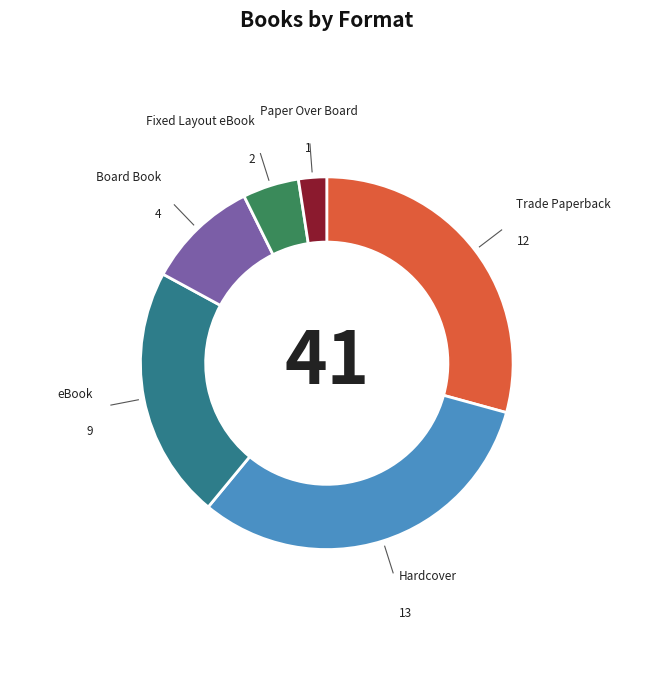

Is there a majority slice in this chart?

No